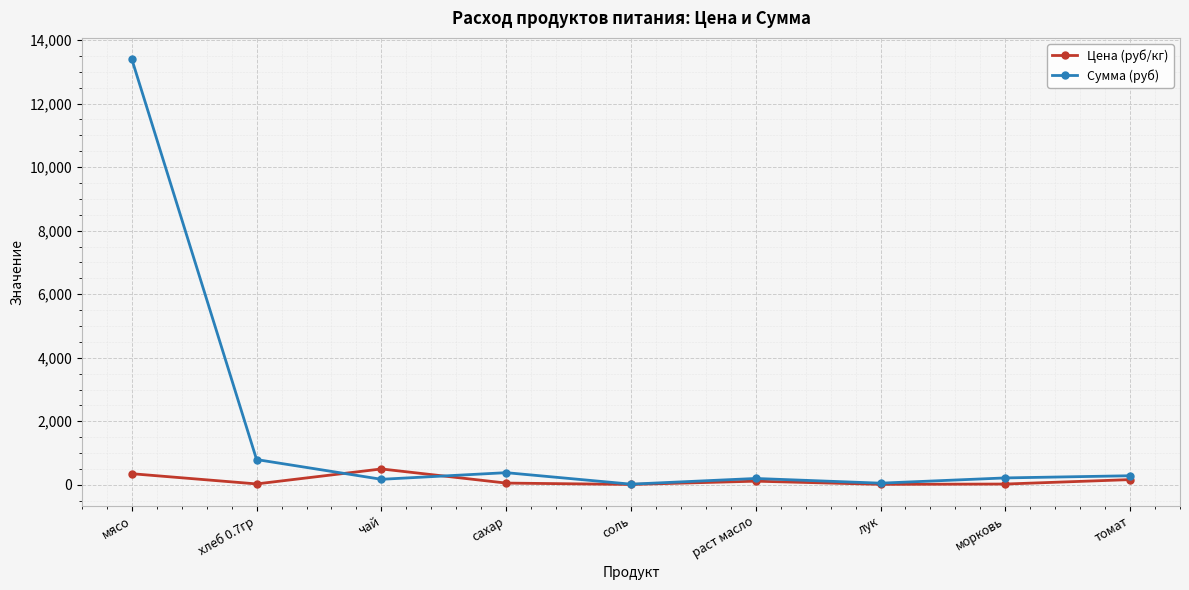

Which series ends up on top after the final intersection of Сумма (руб) and Цена (руб/кг)?

Сумма (руб)